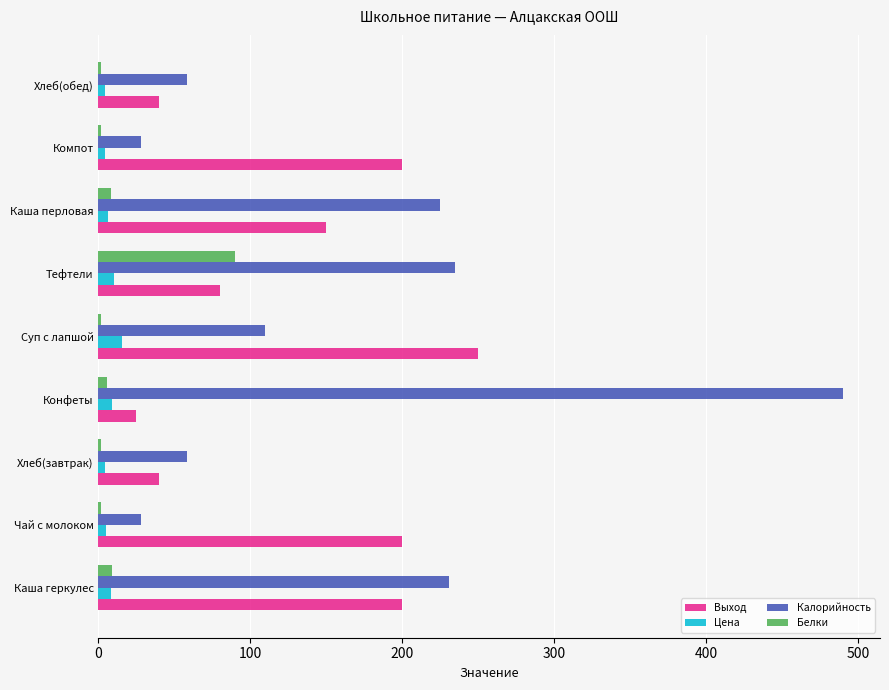

How many series are shown in this chart?

4